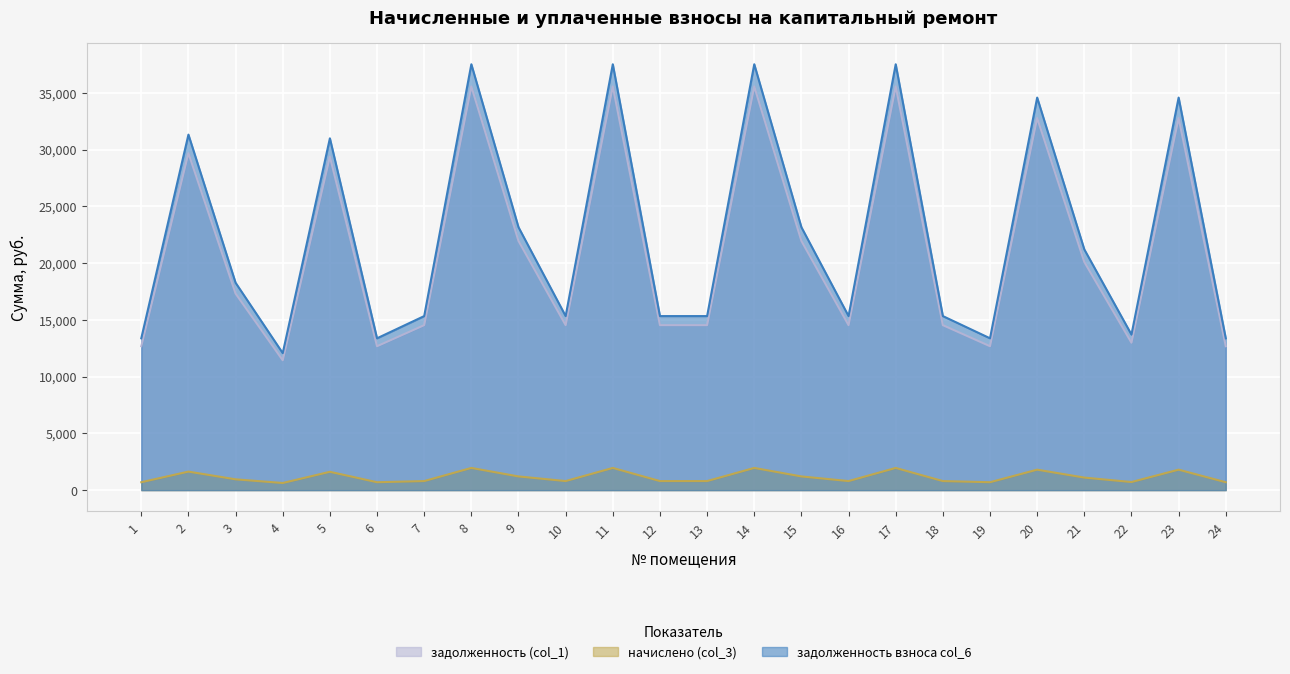

Where is задолженность взноса col_6 nearest to the value 1292?

9